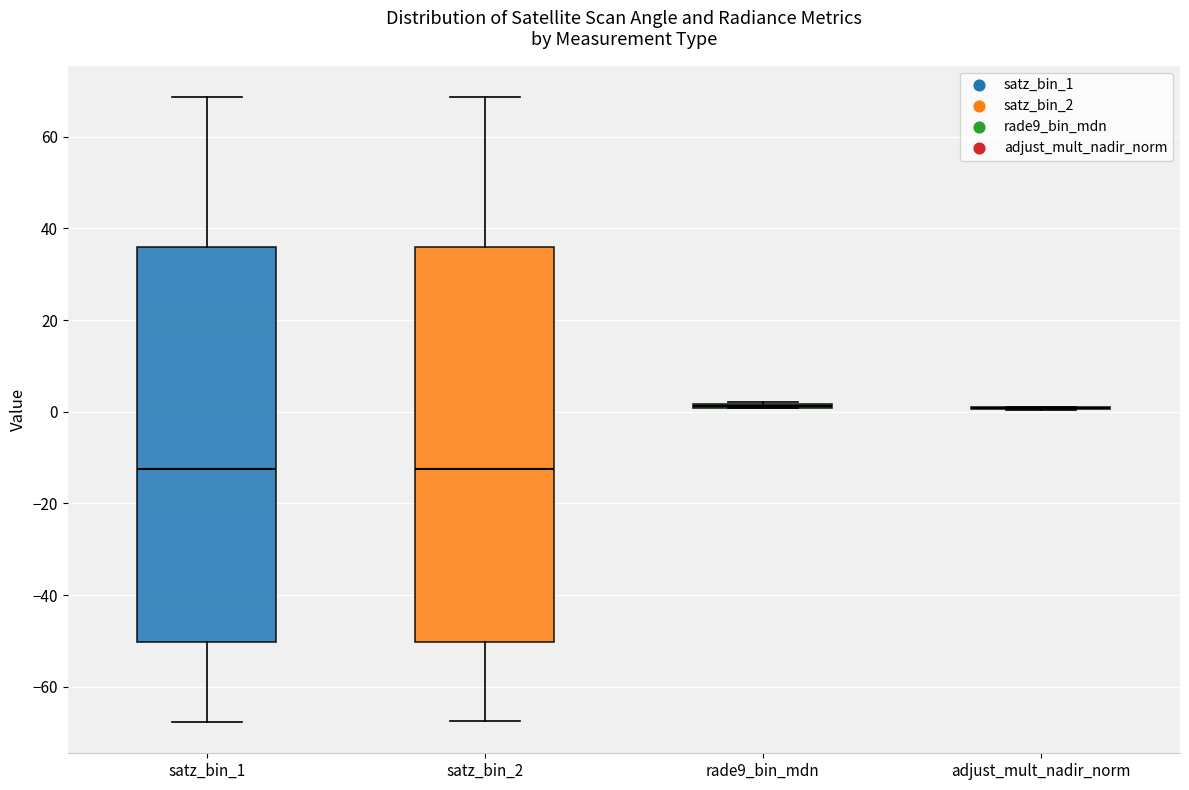

Reading left to right, read every box against the y-axis: the position of its median line, the range the box covers, and the ends of its whiskers. The values are not printed on the chart, so give them approximately, as read against the axis.

satz_bin_1: median -12, box -50 to 36, whiskers -68 to 68
satz_bin_2: median -12, box -50 to 36, whiskers -68 to 68
rade9_bin_mdn: box collapsed to a line at 2, whiskers 0 to 2
adjust_mult_nadir_norm: box collapsed to a line at 0, whiskers 0 to 2